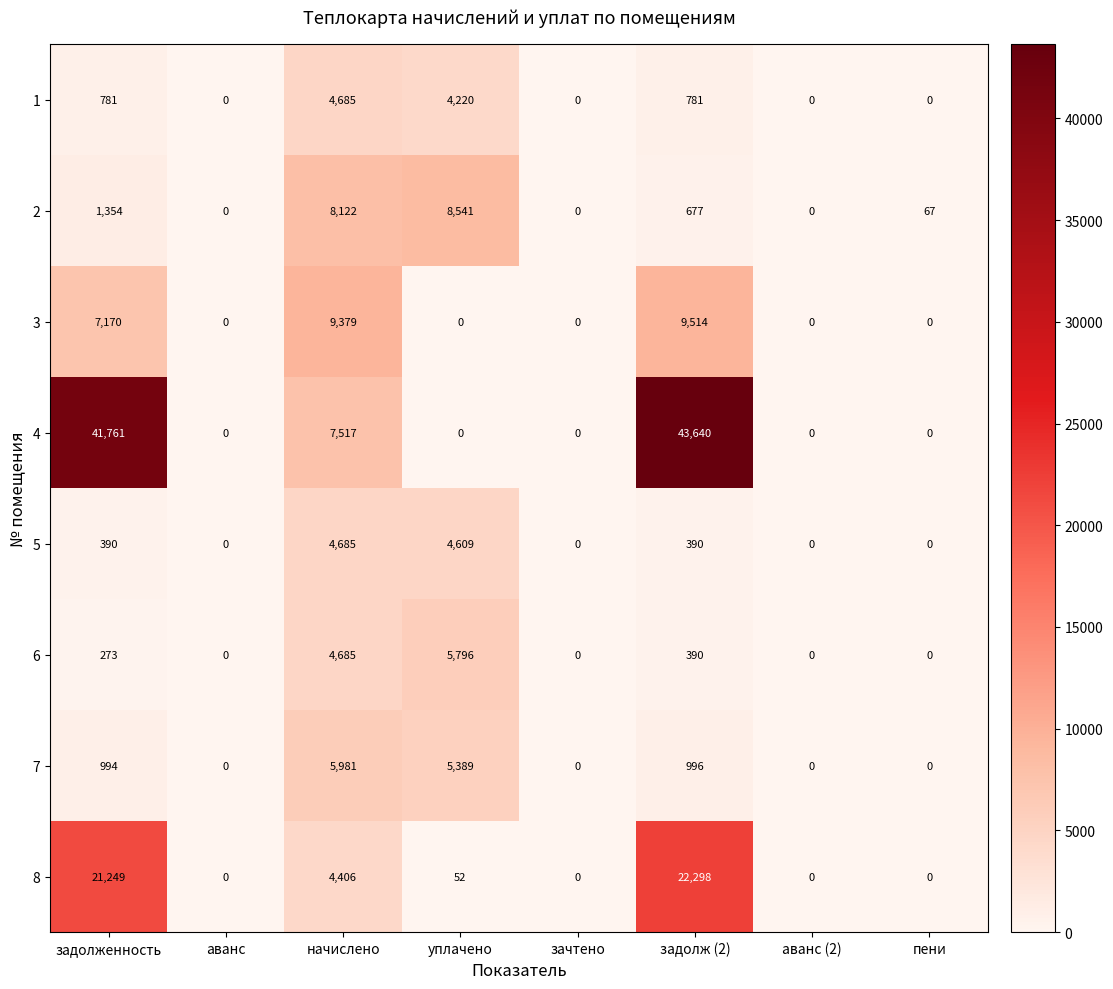

What is the highest value of the 8 series?

22298